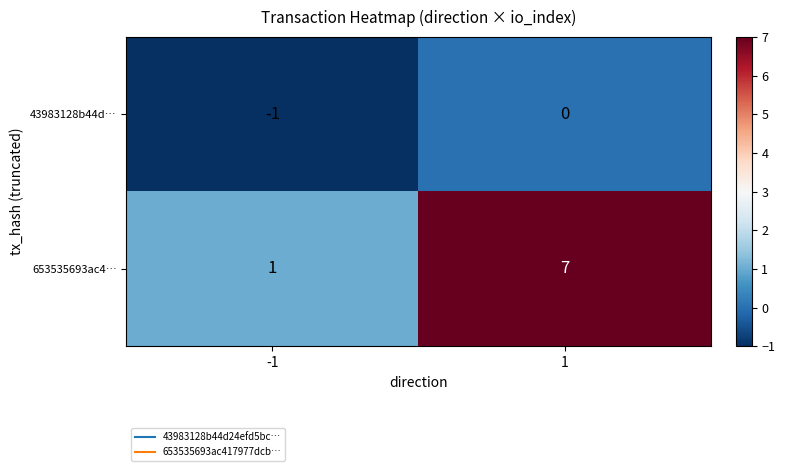

At which category is the sum across all series the highest?

1